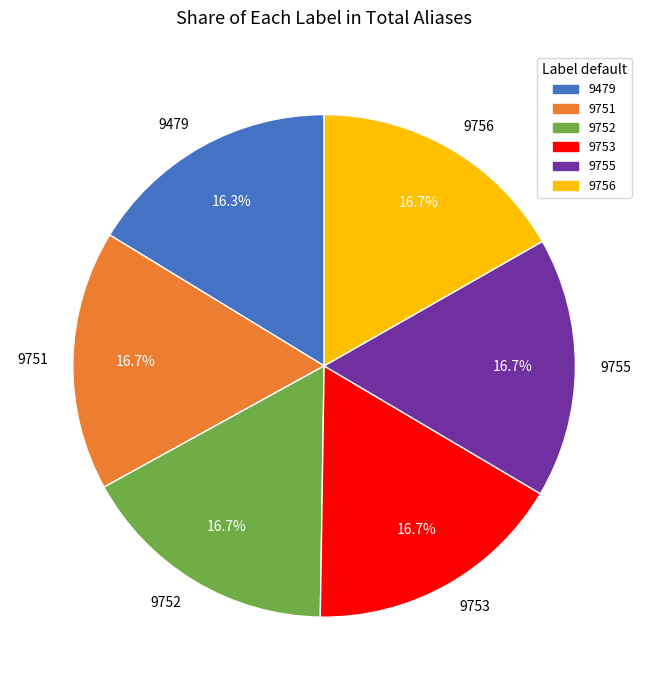

Approximately how many times larger is the value at 9752 compared to 9751?

1.0